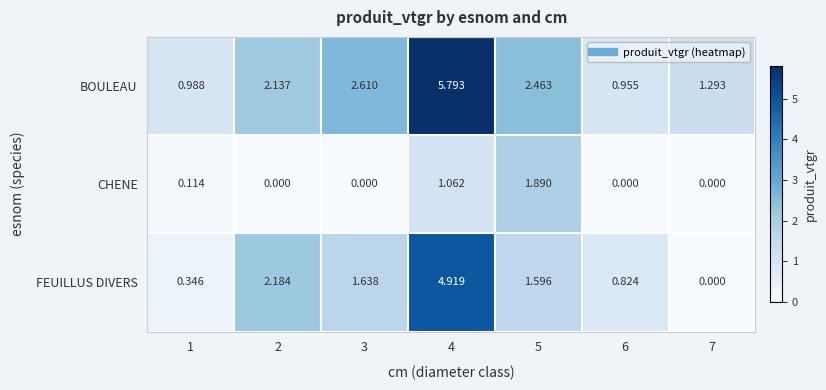

What is the difference between the highest and lowest values at 1?

0.9